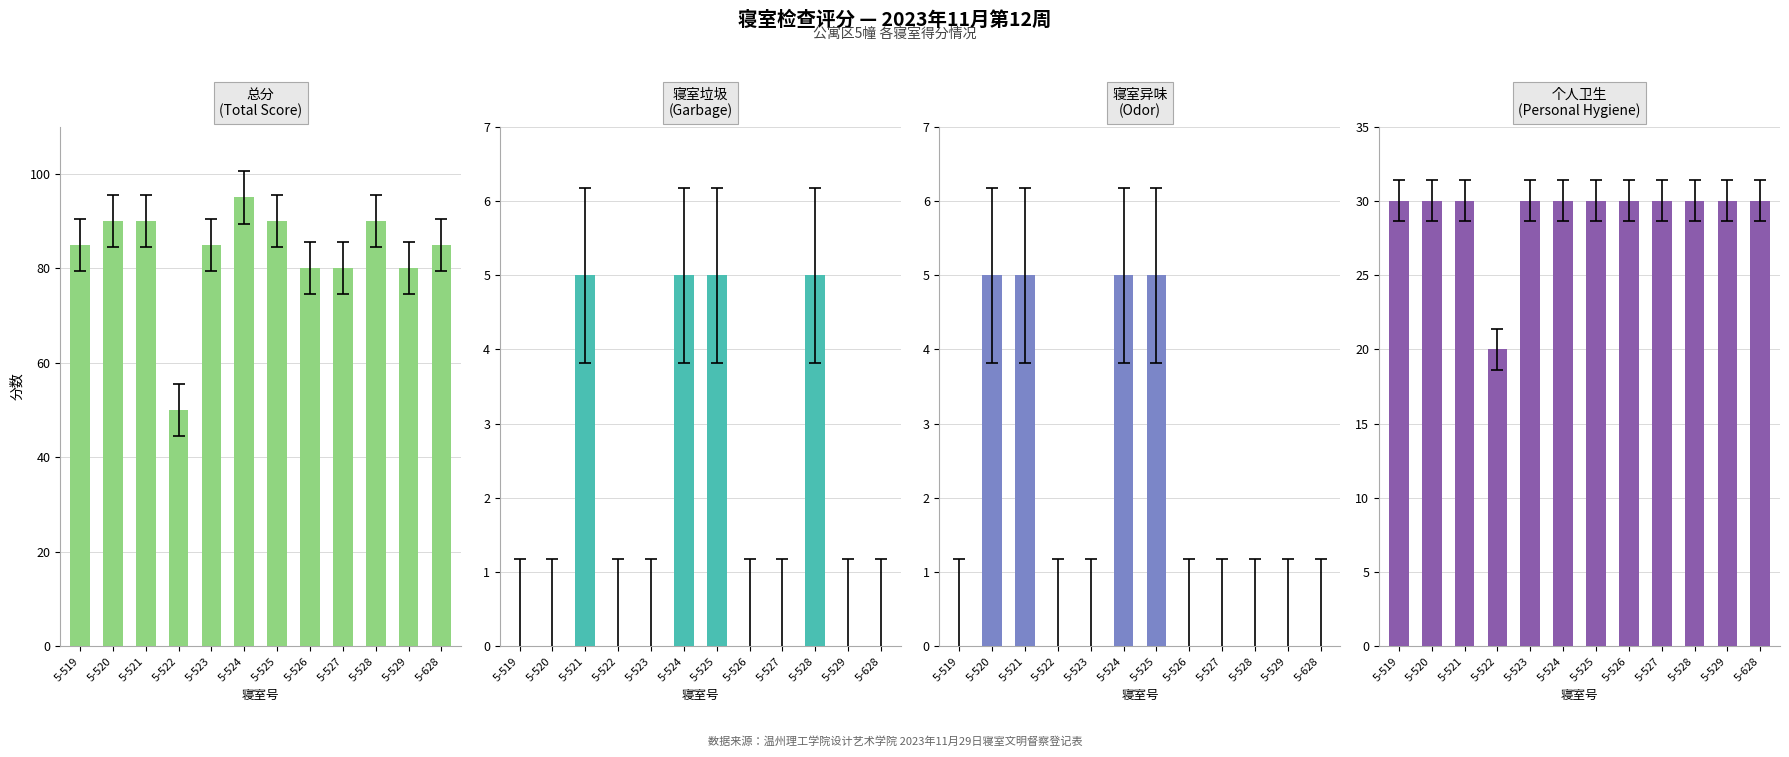

What is the sum of the 个人卫生
(Personal Hygiene) values at 5-522 and 5-528?

50